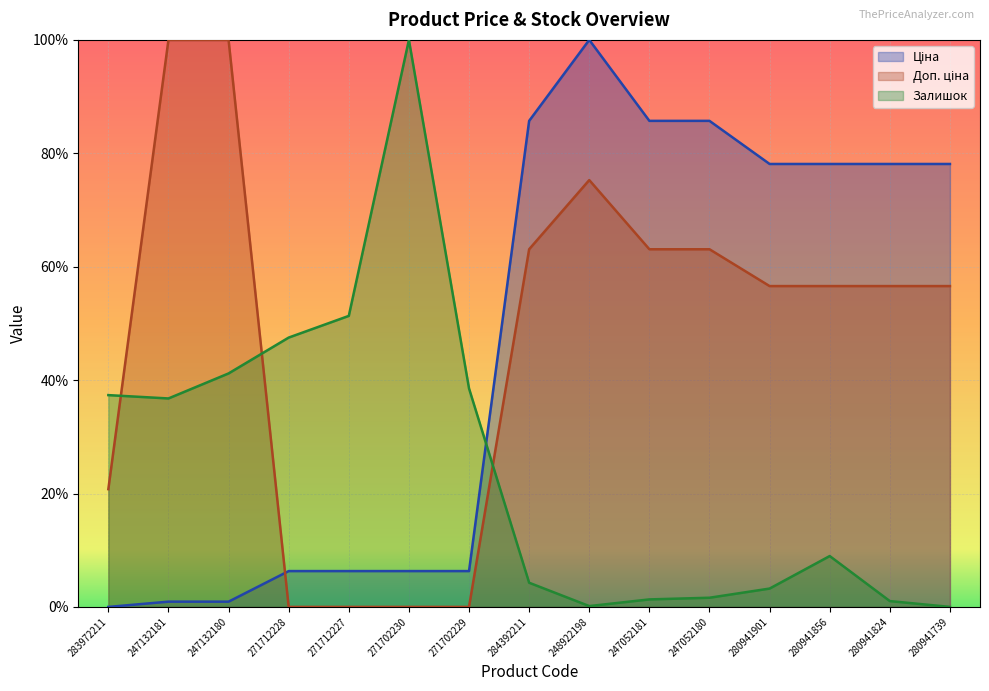

Is it true that Залишок equals 1.3 at 247052181?

True